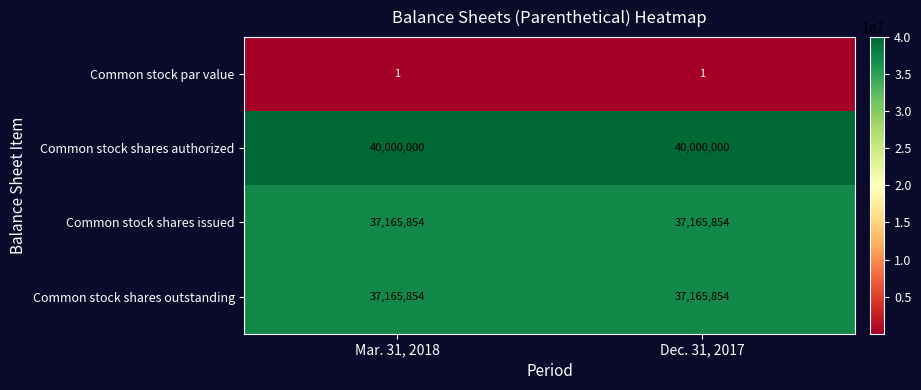

Which series has the largest total across all categories?

Common stock shares authorized